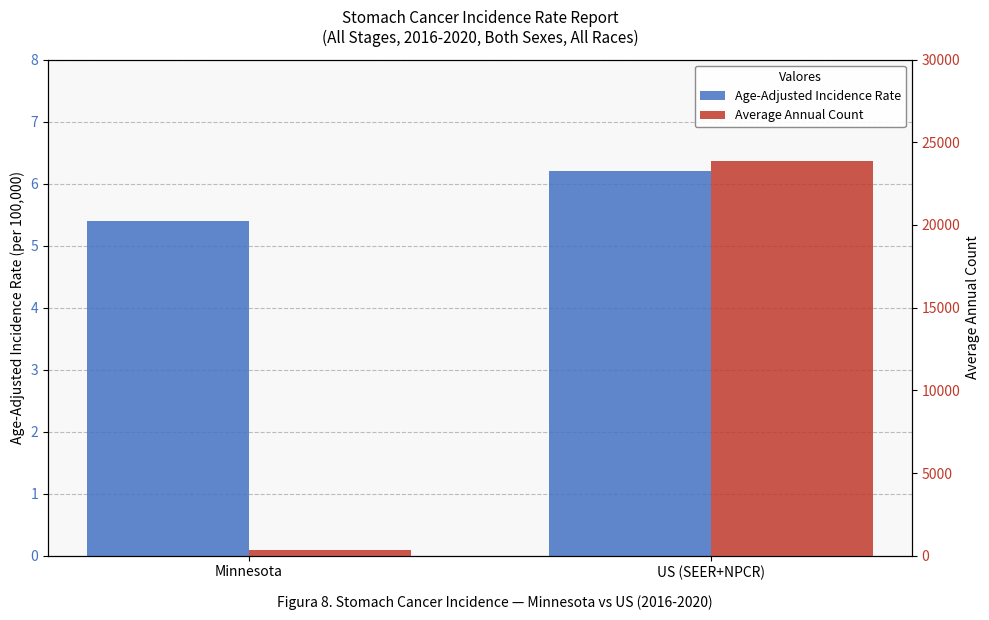

Where is Age-Adjusted Incidence Rate nearest to the value 5?

Minnesota